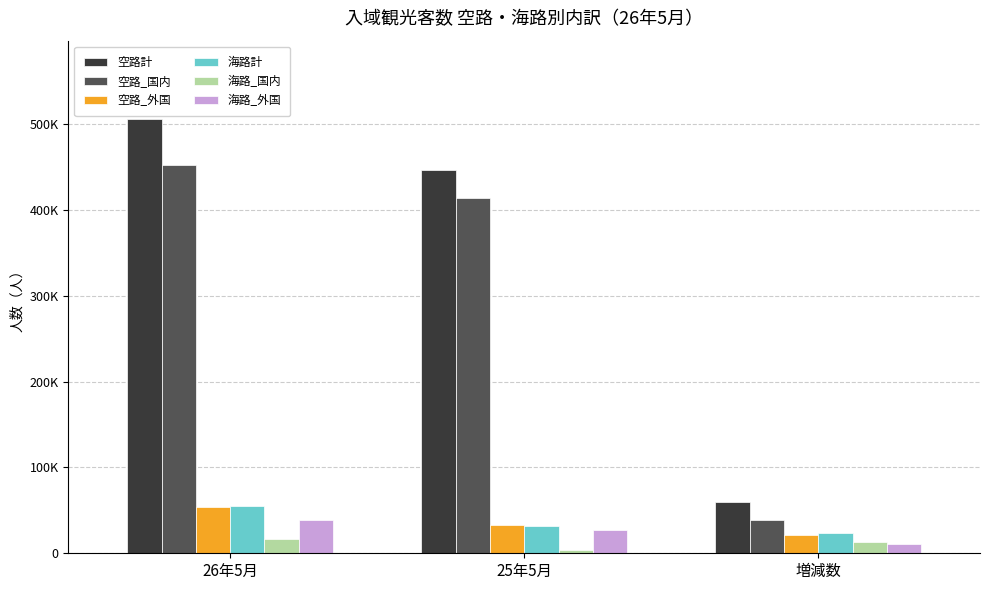

Does the chart contain any negative values?

No